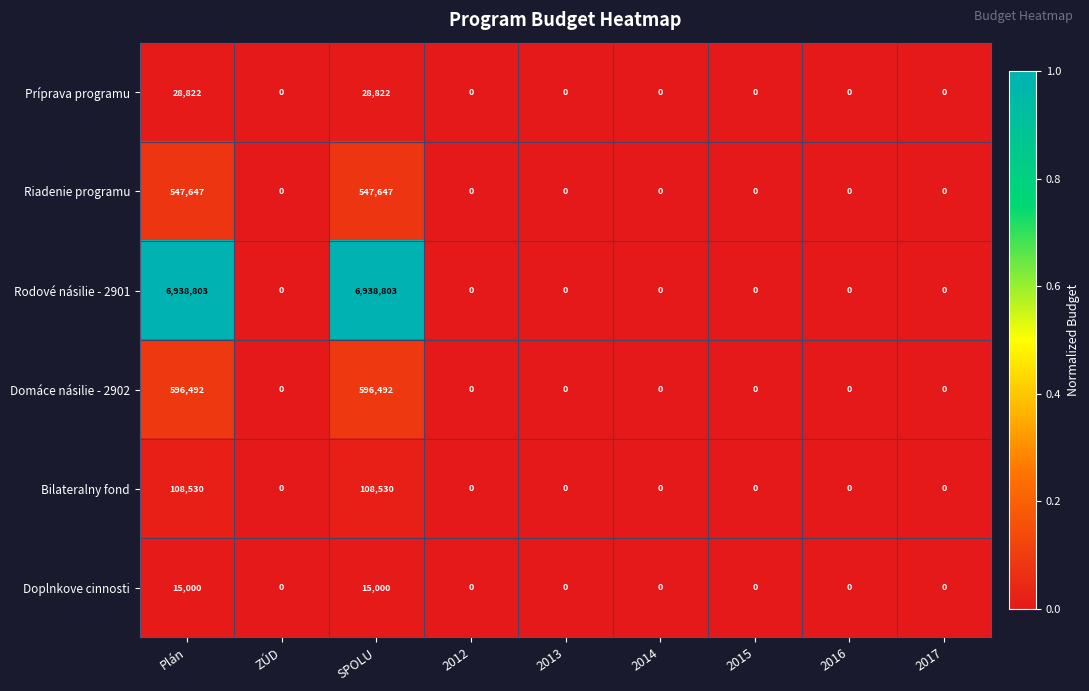

Between Plán and 2012, which series saw the biggest shift?

Rodové násilie - 2901